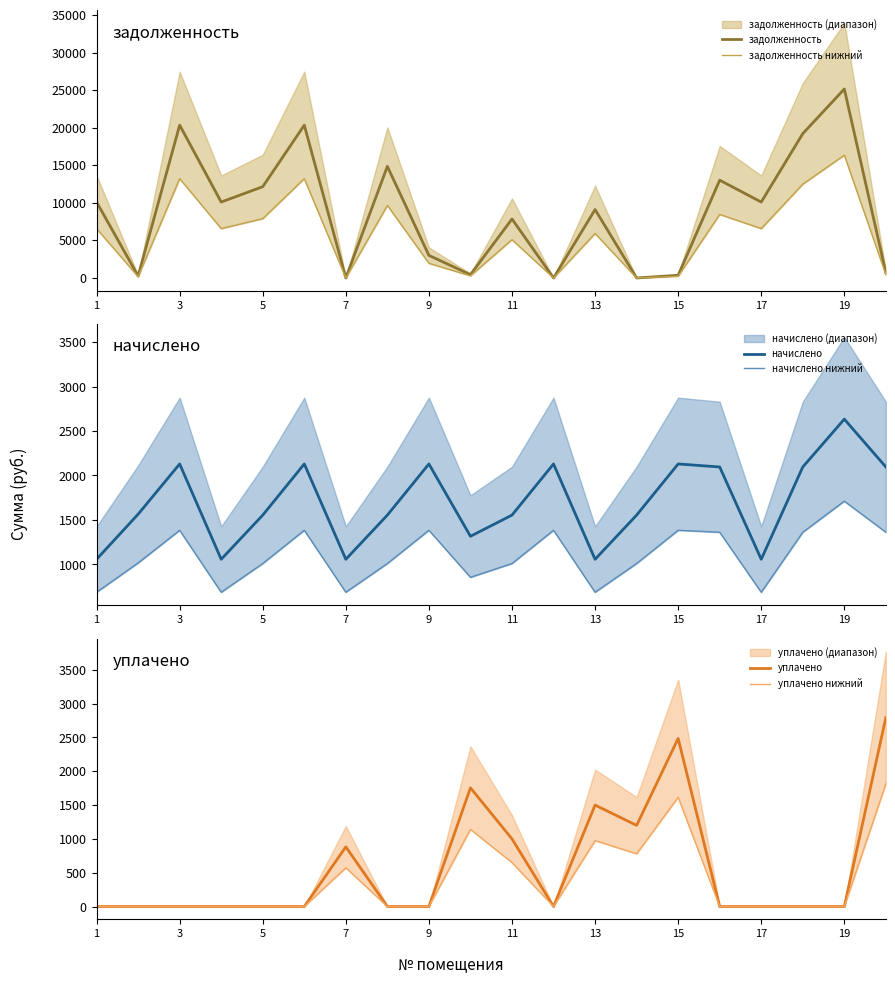

What is the label of the 1st point from the left?

1